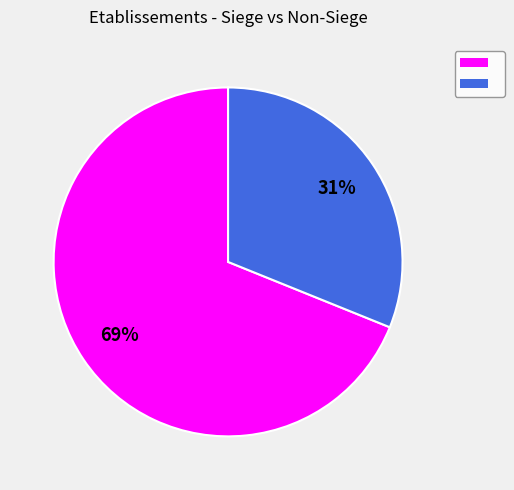

How many segments does this pie chart have?

2